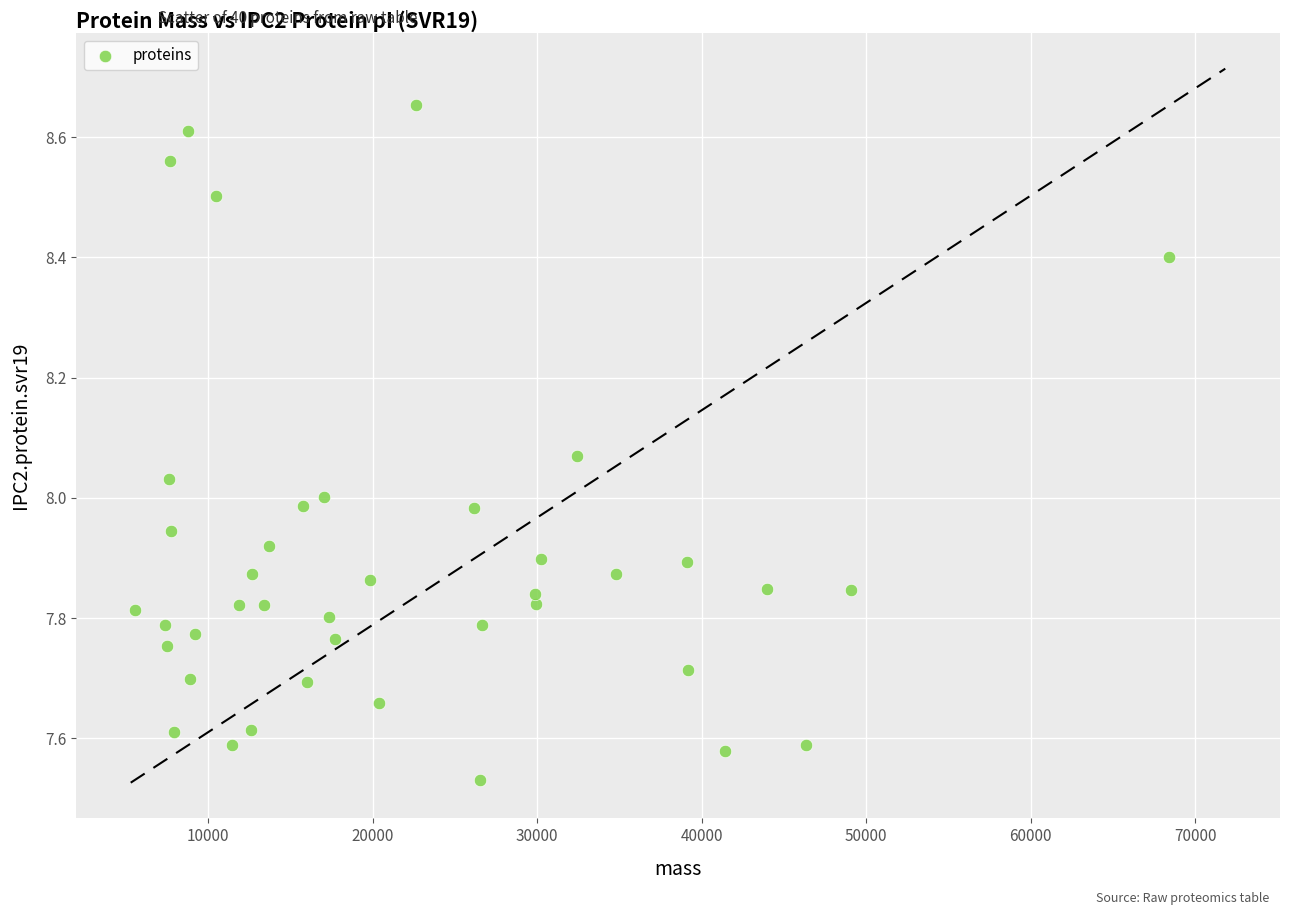

What is the range of X values (max minus min)?

62834.0